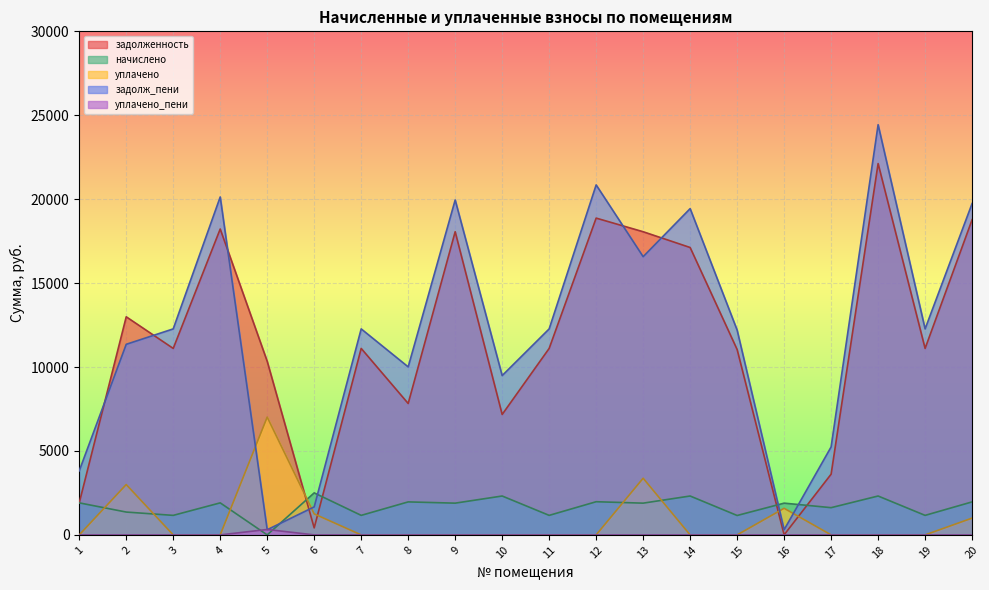

How many values in the задолженность series are below 11109?

8